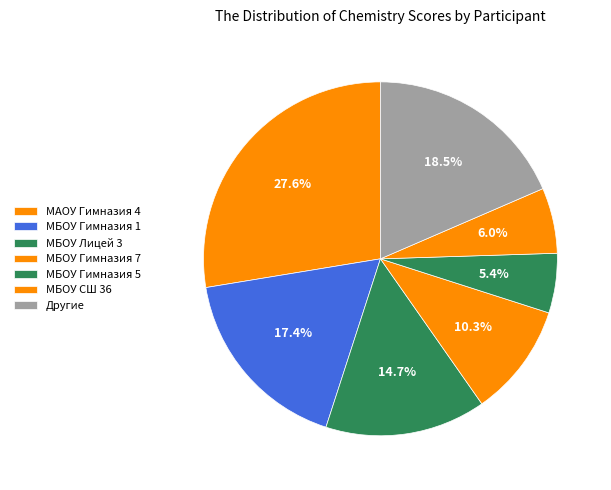

Does any single category account for the majority?

No